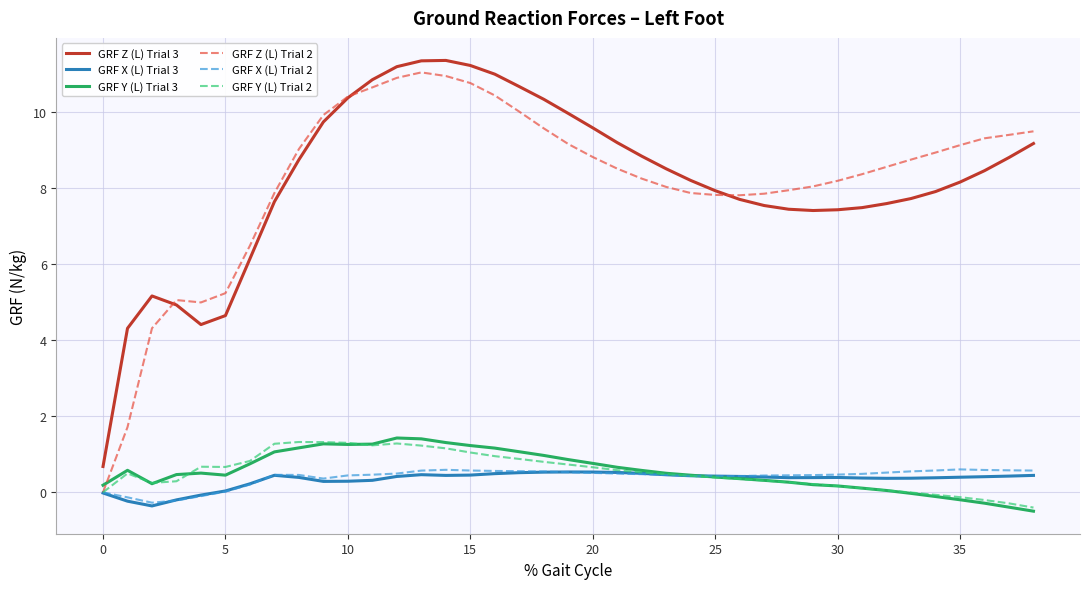

Which series has the largest range (max minus min)?

GRF Z (L) Trial 2